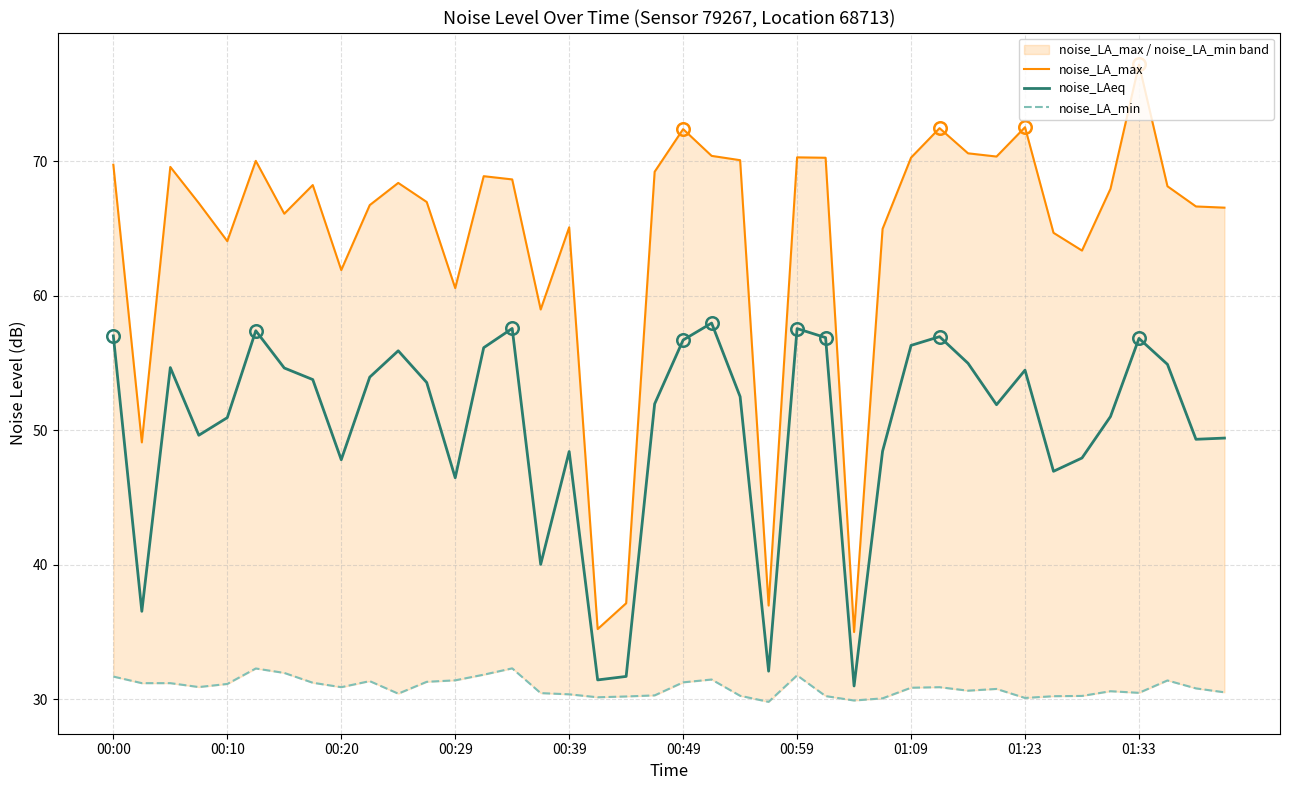

Reading right to left, what are all the values shown in this chart?

noise_LA_max: 66.5	66.6	68.1	77.2	68.0	63.4	64.7	72.5	70.3	70.6	72.5	70.3	65.0	35.0	70.3	70.3	37.0	70.1	70.4	72.4	69.2	37.1	35.2	65.1	59.0	68.7	68.9	60.6	67.0	68.4	66.7	61.9	68.2	66.1	70.0	64.1	66.9	69.6	49.1	69.7
noise_LAeq: 49.4	49.3	54.9	56.8	51.0	47.9	47.0	54.5	51.9	55.0	57.0	56.3	48.4	31.0	56.9	57.6	32.1	52.5	58.0	56.7	52.0	31.7	31.4	48.4	40.0	57.6	56.1	46.5	53.5	55.9	54.0	47.8	53.8	54.6	57.4	50.9	49.6	54.7	36.5	57.0
noise_LA_min: 30.5	30.8	31.4	30.5	30.6	30.2	30.2	30.1	30.8	30.6	30.9	30.9	30.1	29.9	30.2	31.8	29.8	30.3	31.5	31.3	30.3	30.2	30.1	30.4	30.5	32.3	31.8	31.4	31.3	30.4	31.4	30.9	31.2	32.0	32.3	31.1	30.9	31.2	31.2	31.7